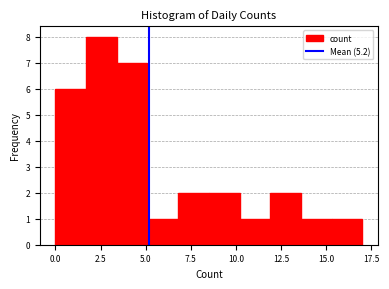

Read against the x-axis, roughly where is the centre of the tallest bar?

2.5